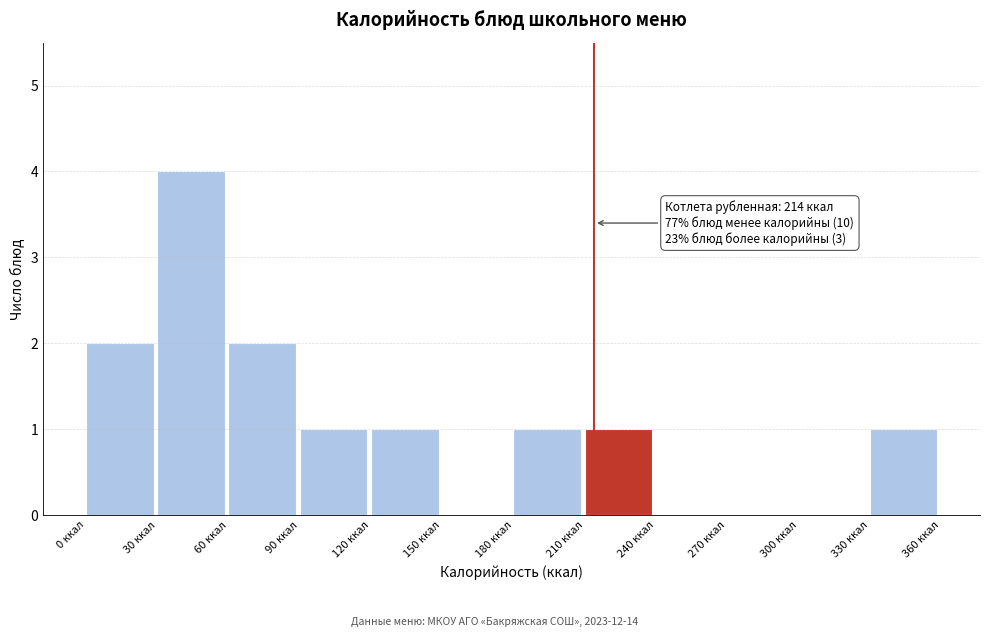

Over which range of the x-axis is the bar tallest?

30 to 60